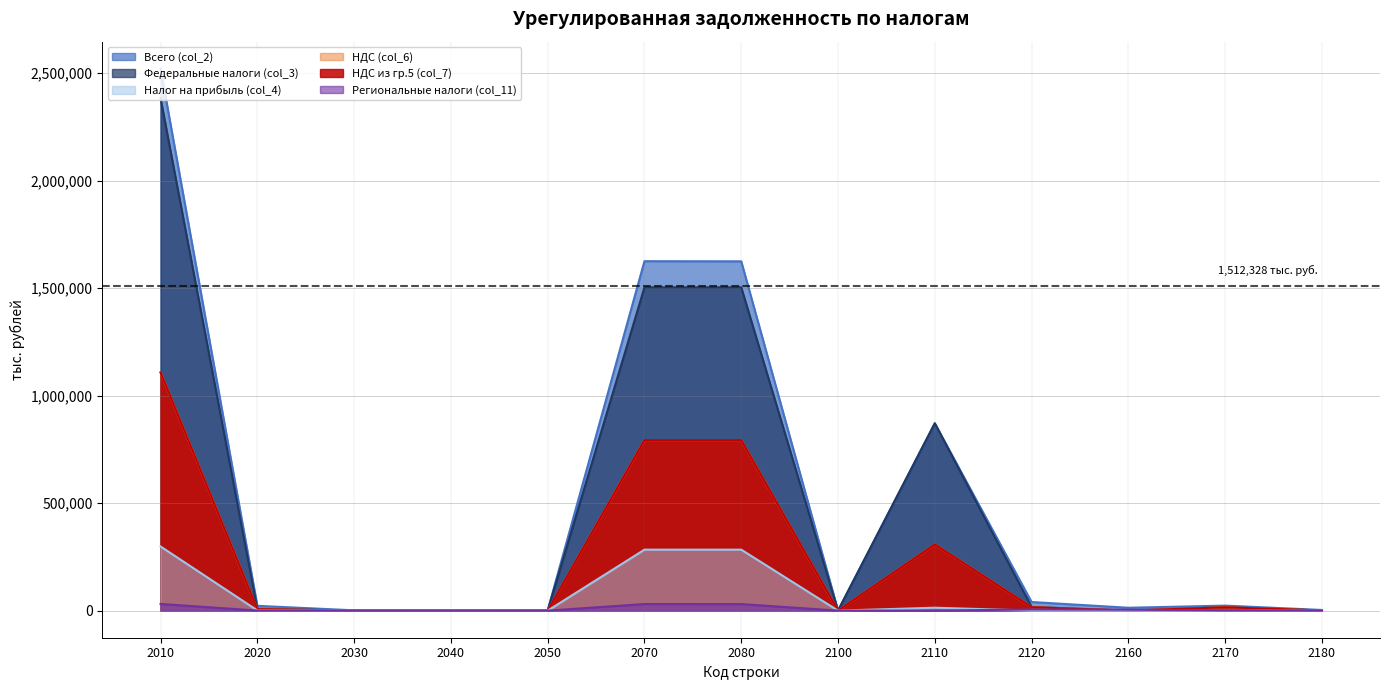

True or false: Региональные налоги (col_11) and Всего (col_2) cross at least once.

False